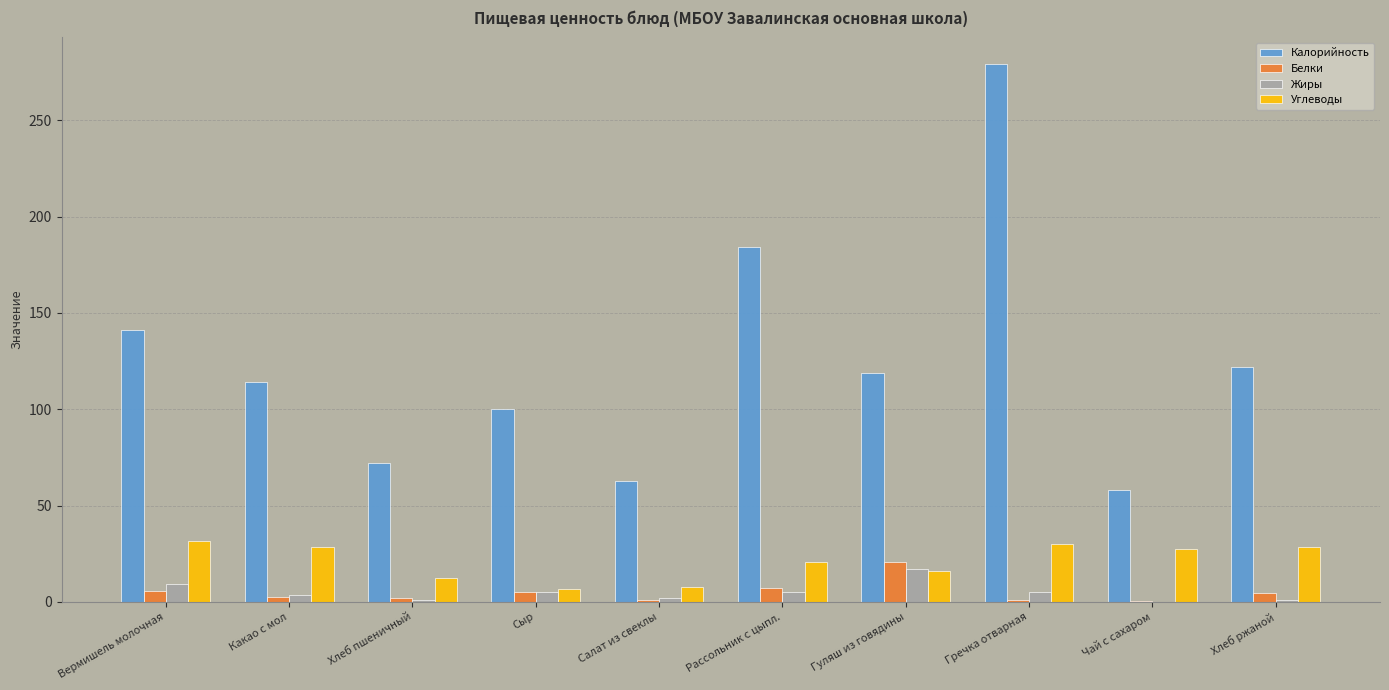

Are the bars grouped side by side (vs. stacked)?

Yes